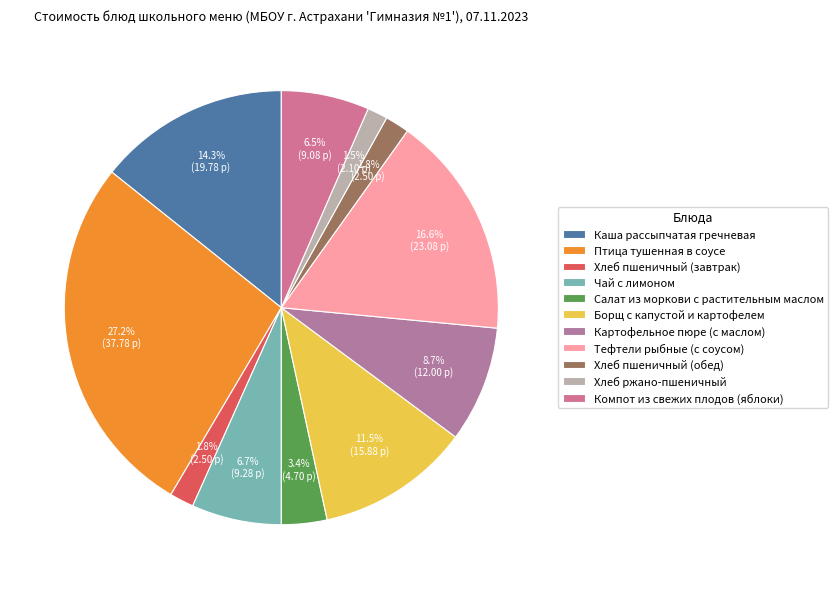

Is there any slice that represents more than half of the pie?

No